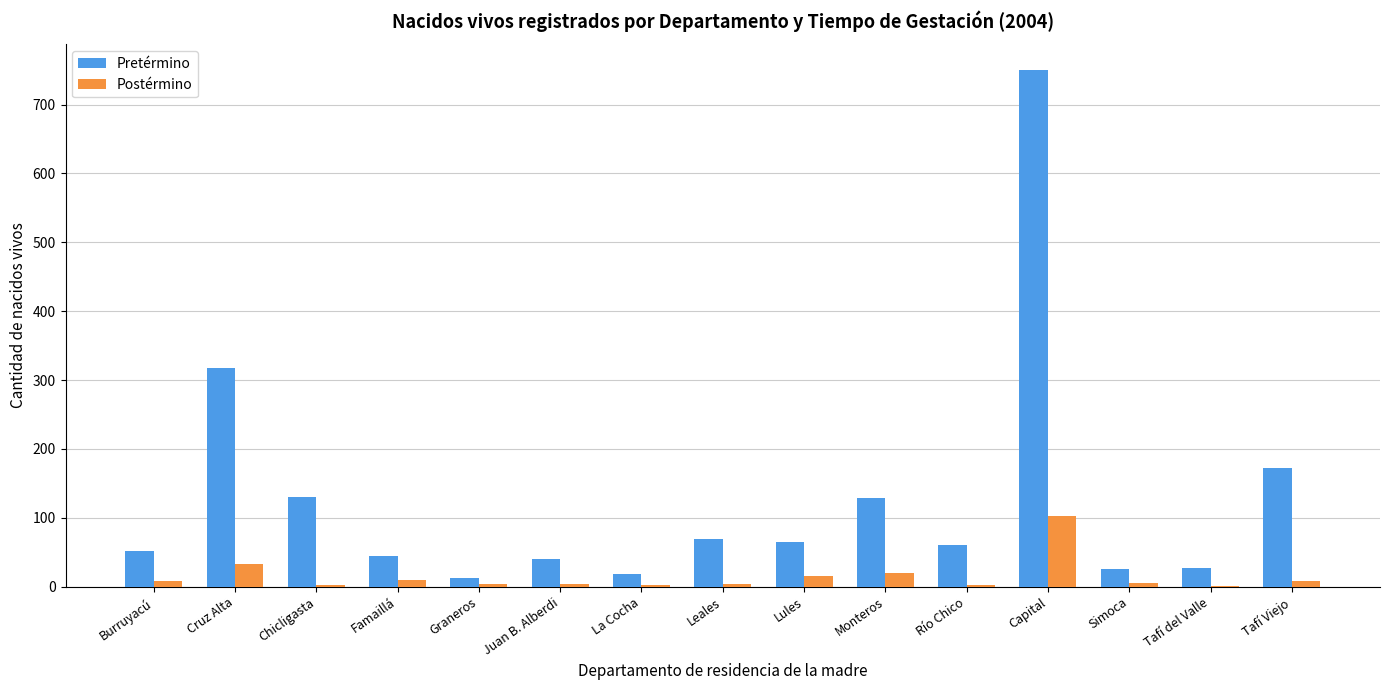

The Postérmino series shows 33 at Cruz Alta. True or false?

True